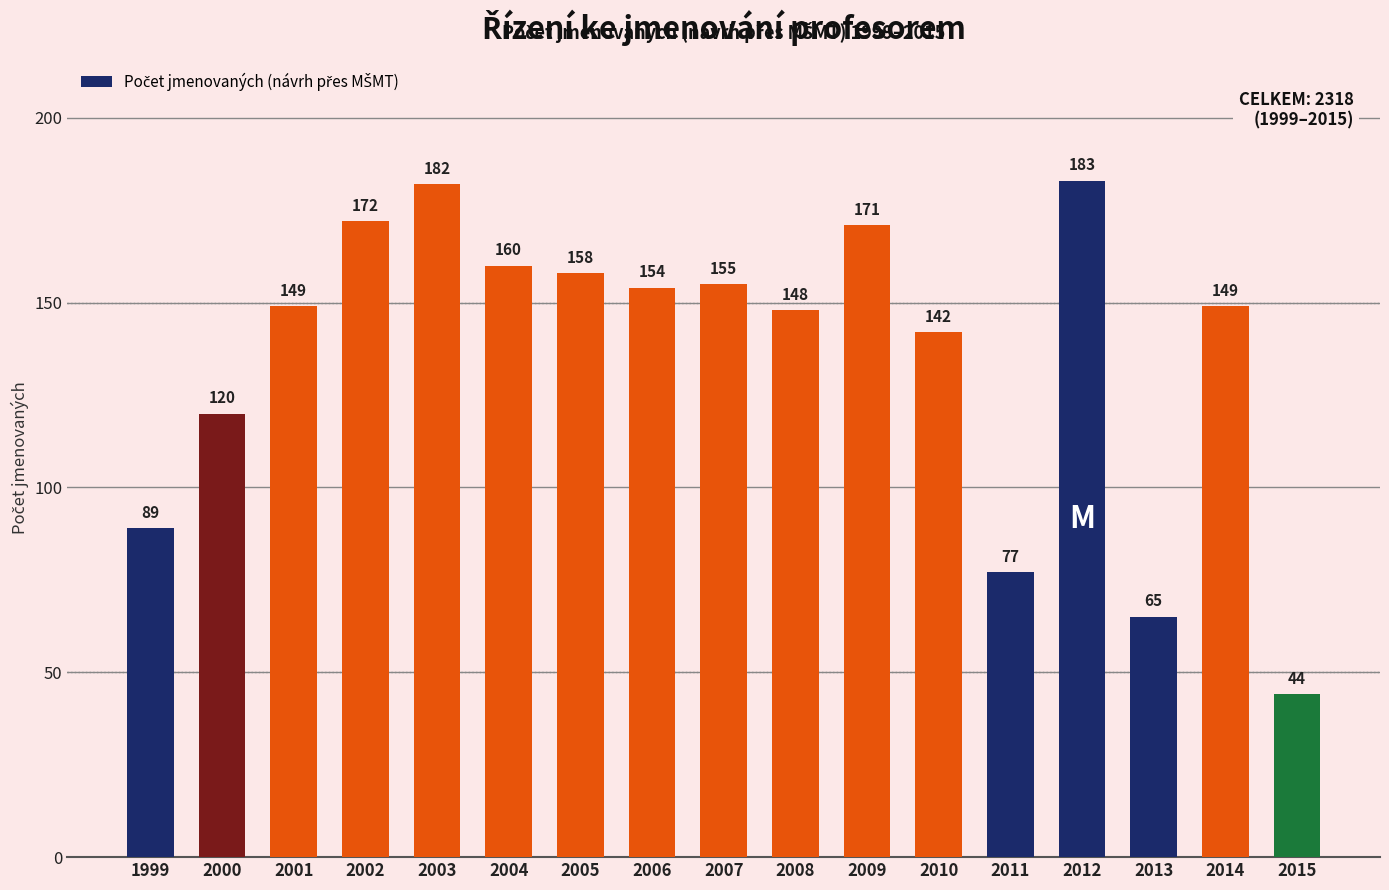

Approximately how many times larger is the value at 2009 compared to 2014?

1.1